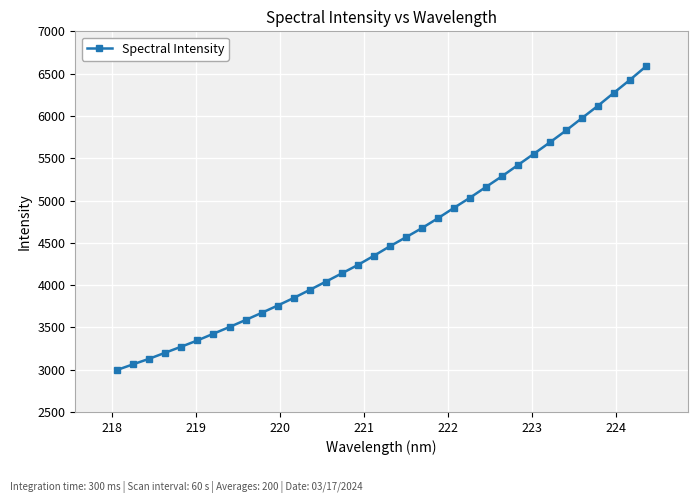

What is the greatest value displayed?

6586.4